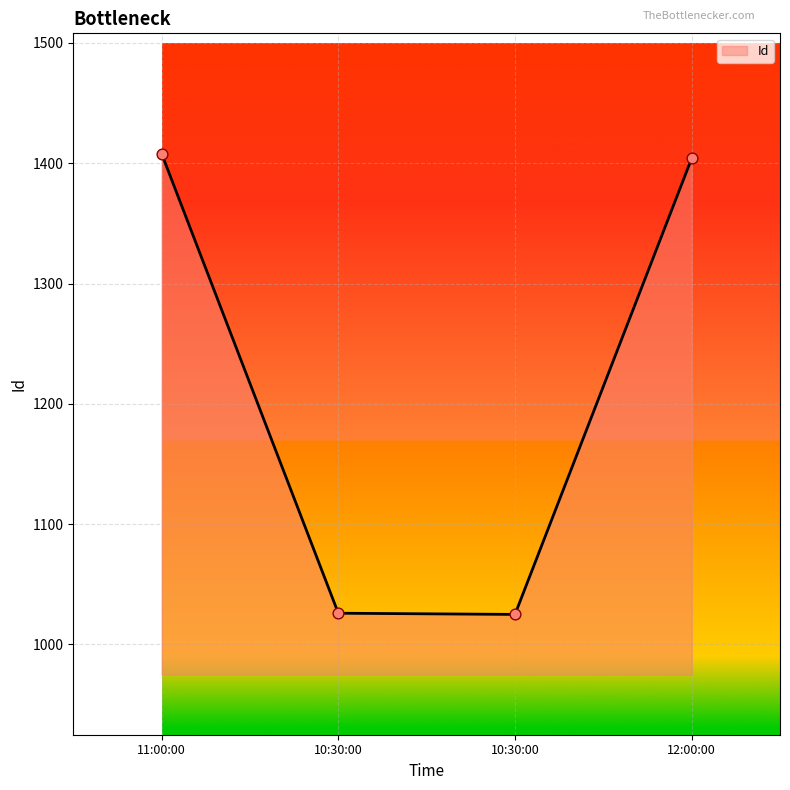

What is the change in value from 11:00:00 to 10:30:00?

-382